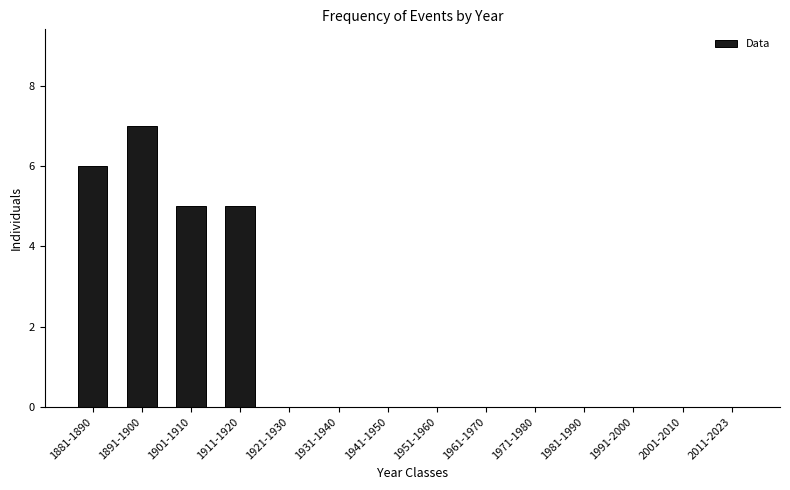

Reading left to right, extract all data points from this chart.

1881-1890=6	1891-1900=7	1901-1910=5	1911-1920=5	1921-1930=0	1931-1940=0	1941-1950=0	1951-1960=0	1961-1970=0	1971-1980=0	1981-1990=0	1991-2000=0	2001-2010=0	2011-2023=0